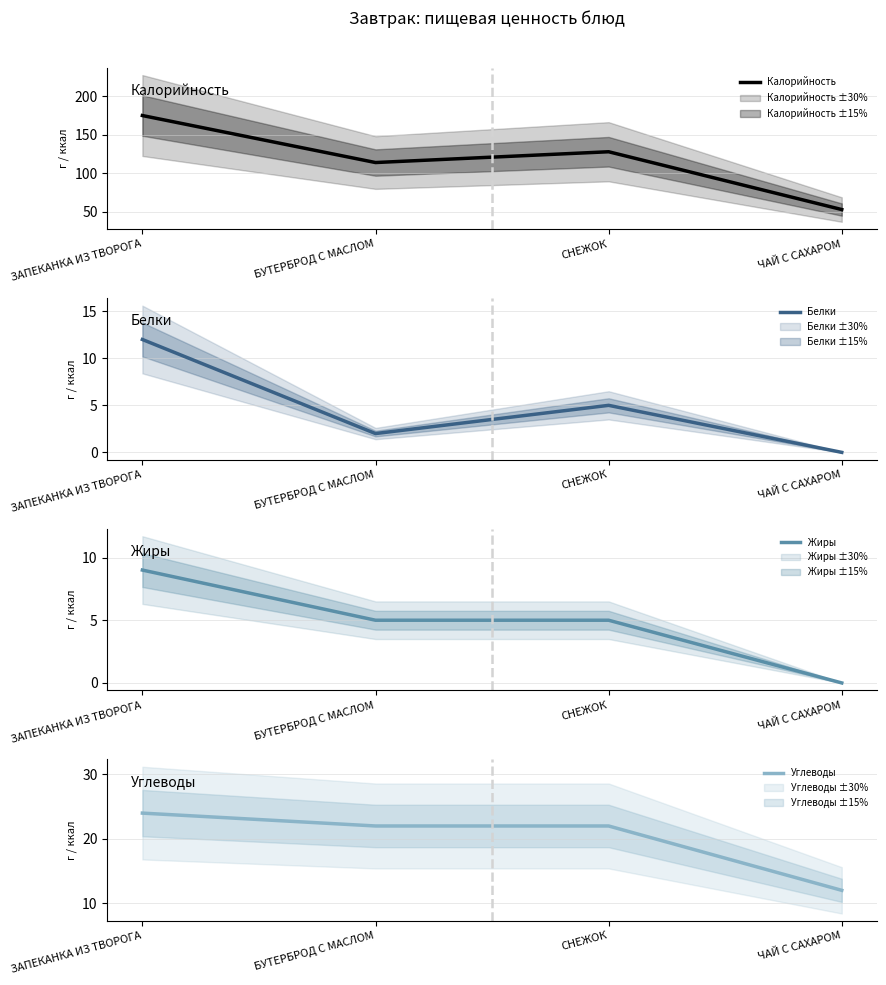

What is the value of the Калорийность point at the 3rd from the left?

128